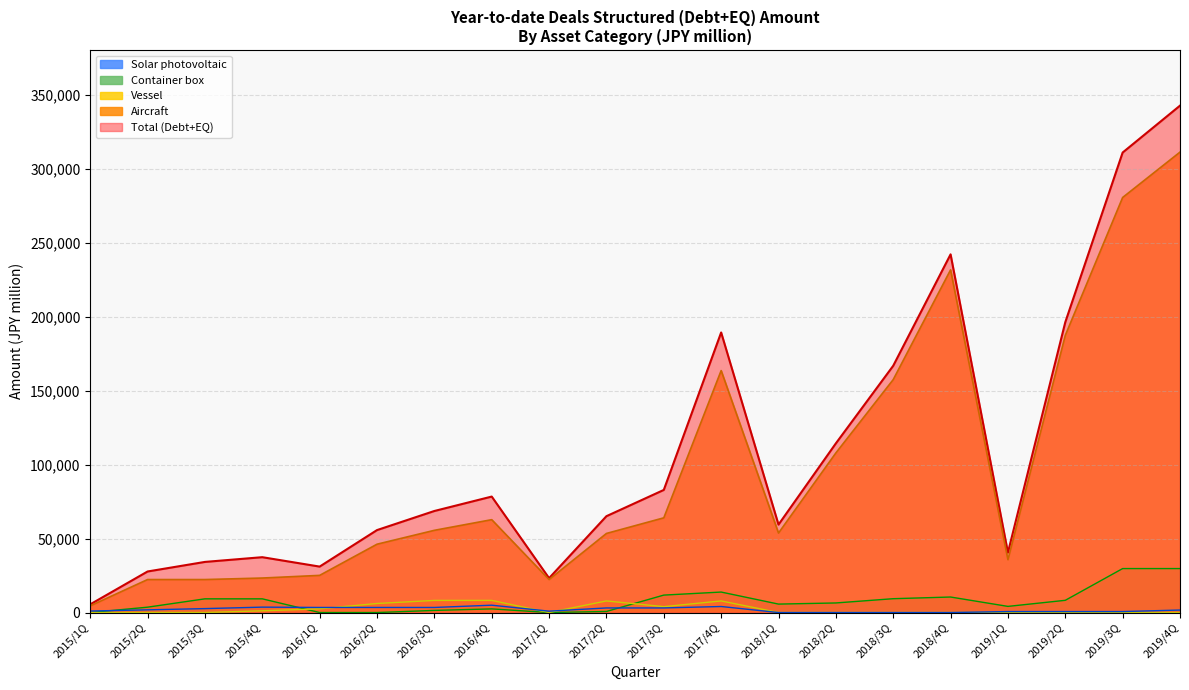

The value of 2015/4Q at 2015/2Q is 61529. True or false?

False